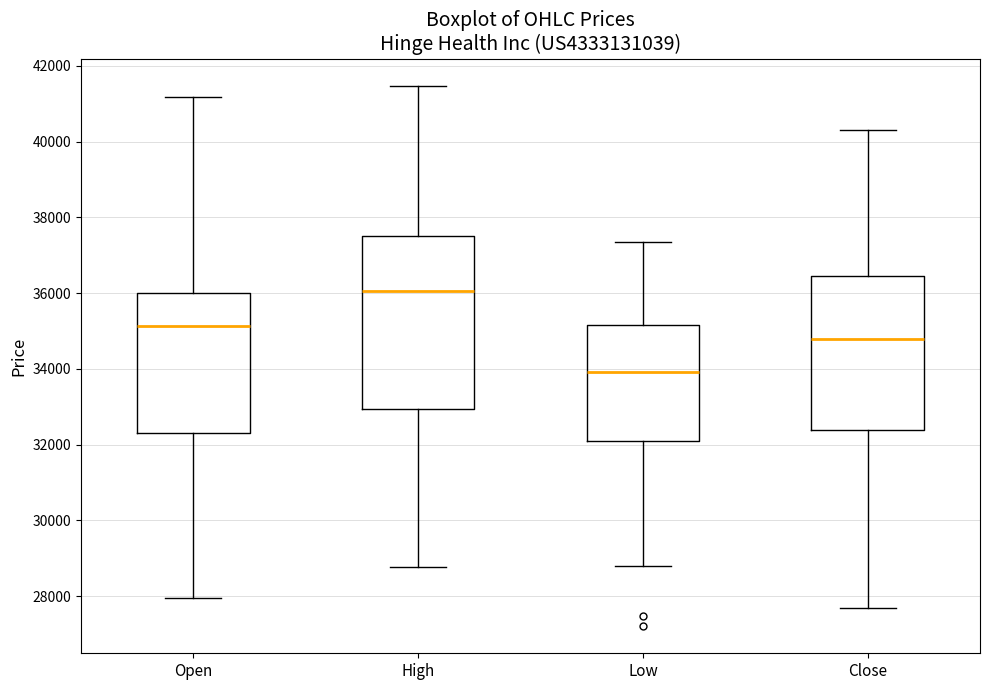

Which box is the tallest, from its lower edge to its upper edge?

High